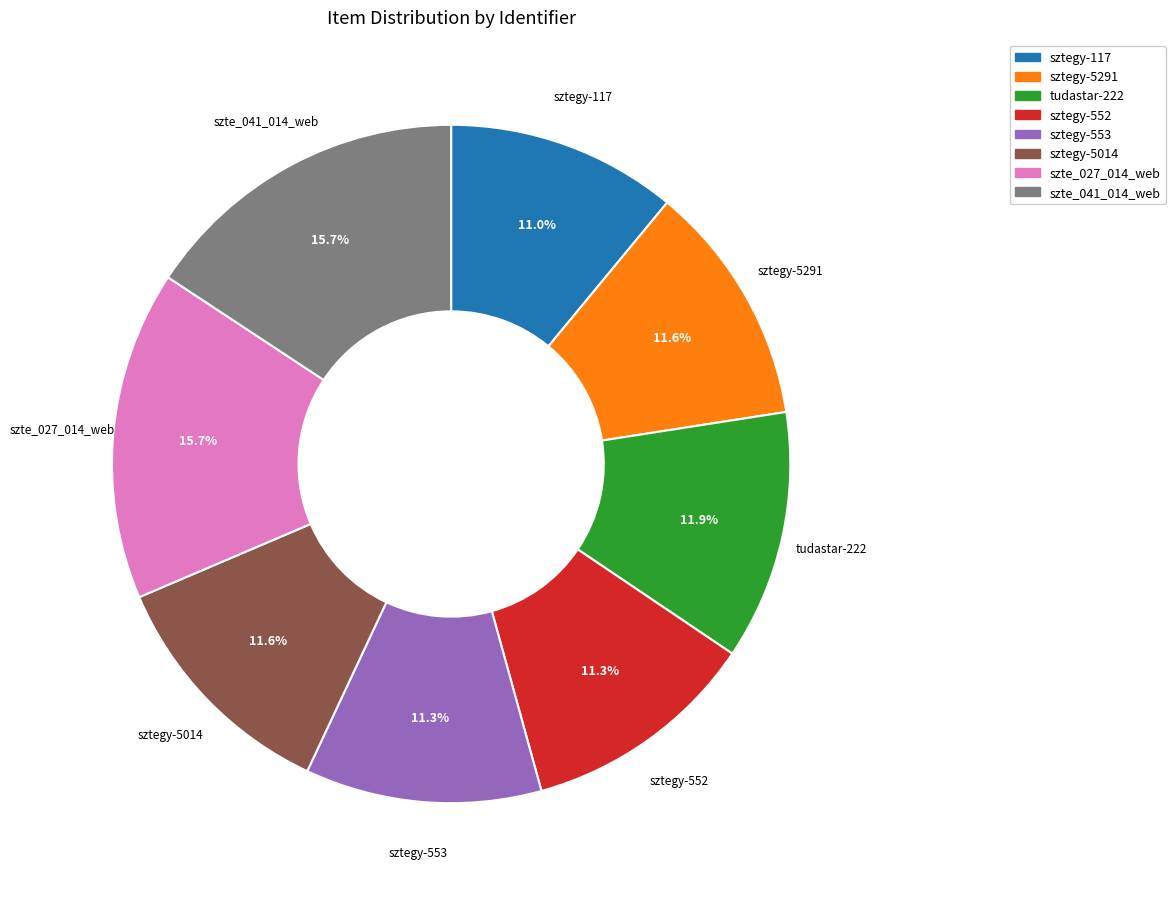

How many segments does this pie chart have?

8